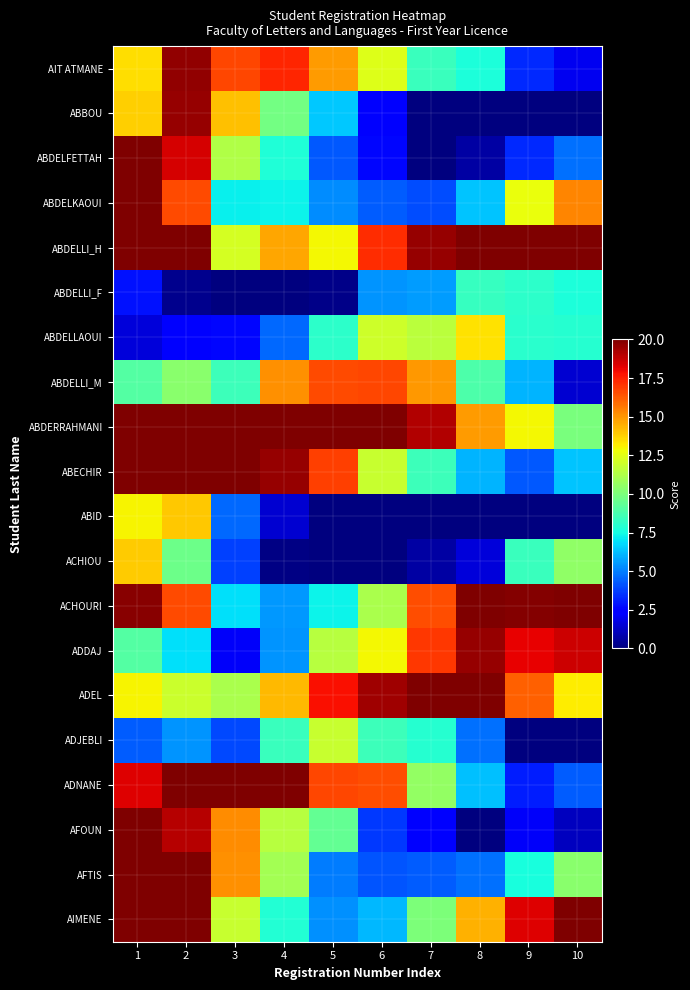

Reading left to right, extract all data points from this chart.

AIT ATMANE: 1=13.5	2=19.6	3=16.7	4=17.4	5=14.9	6=12.4	7=8.4	8=7.7	9=3.4	10=2.0
ABBOU: 1=13.8	2=19.6	3=14.1	4=9.8	5=6.4	6=2.5	7=0.0	8=0.0	9=0.0	10=0.0
ABDELFETTAH: 1=20.0	2=18.5	3=11.3	4=7.8	5=4.3	6=2.6	7=0.0	8=0.7	9=3.3	10=4.7
ABDELKAOUI: 1=20.0	2=16.6	3=7.2	4=7.3	5=5.2	6=4.4	7=4.0	8=6.4	9=12.7	10=15.4
ABDELLI_H: 1=20.0	2=20.0	3=12.2	4=14.6	5=13.0	6=17.2	7=19.6	8=20.0	9=20.0	10=20.0
ABDELLI_F: 1=2.8	2=0.3	3=0.0	4=0.0	5=0.2	6=5.4	7=5.6	8=8.3	9=8.1	10=7.7
ABDELLAOUI: 1=1.6	2=2.4	3=2.6	4=4.6	5=8.1	6=12.0	7=11.6	8=13.4	9=8.0	10=7.9
ABDELLI_M: 1=9.0	2=10.3	3=8.5	4=15.1	5=16.6	6=16.7	7=15.0	8=8.8	9=6.0	10=1.5
ABDERRAHMANI: 1=20.0	2=20.0	3=20.0	4=20.0	5=20.0	6=20.0	7=19.1	8=14.9	9=12.9	10=9.9
ABECHIR: 1=20.0	2=20.0	3=20.0	4=19.5	5=16.9	6=11.8	7=8.5	8=6.1	9=4.3	10=6.3
ABID: 1=13.0	2=13.9	3=4.6	4=1.4	5=0.0	6=0.0	7=0.0	8=0.0	9=0.0	10=0.0
ACHIOU: 1=13.8	2=9.6	3=3.8	4=0.1	5=0.0	6=0.0	7=0.7	8=1.6	9=8.4	10=10.5
ACHOURI: 1=19.8	2=16.6	3=6.9	4=5.5	5=7.3	6=11.1	7=16.5	8=20.0	9=19.9	10=20.0
ADDAJ: 1=9.0	2=6.9	3=2.1	4=5.4	5=11.4	6=12.9	7=17.0	8=19.6	9=18.2	10=18.7
ADEL: 1=13.0	2=11.9	3=11.1	4=14.3	5=17.9	6=19.4	7=20.0	8=20.0	9=16.1	10=13.2
ADJEBLI: 1=4.3	2=5.4	3=3.9	4=8.4	5=11.9	6=8.4	7=7.9	8=4.7	9=0.0	10=0.0
ADNANE: 1=18.3	2=20.0	3=20.0	4=20.0	5=16.7	6=16.5	7=10.5	8=6.3	9=3.1	10=4.4
AFOUN: 1=20.0	2=19.1	3=15.2	4=11.5	5=9.4	6=3.6	7=2.5	8=0.0	9=2.2	10=1.1
AFTIS: 1=20.0	2=20.0	3=15.1	4=11.0	5=4.9	6=4.2	7=4.3	8=4.7	9=7.6	10=10.4
AIMENE: 1=20.0	2=20.0	3=11.8	4=7.8	5=5.4	6=6.1	7=10.1	8=14.4	9=18.3	10=20.0